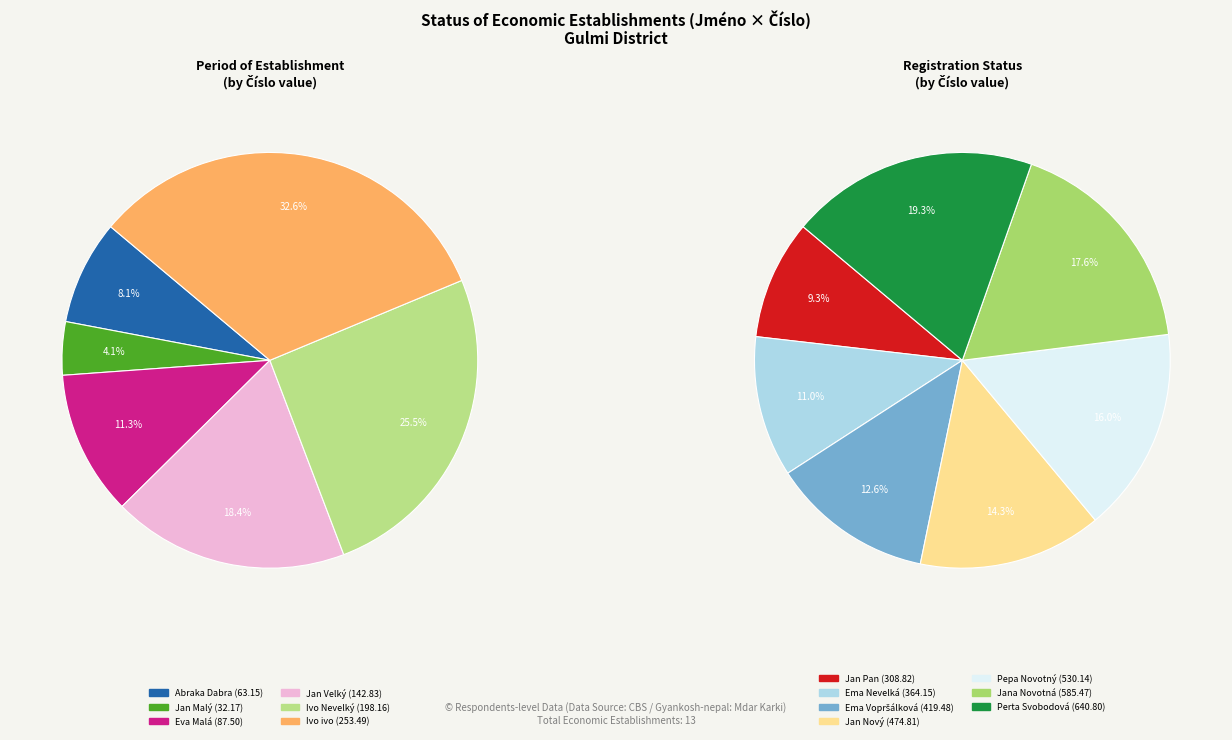

Which slice is the smallest?

Jan